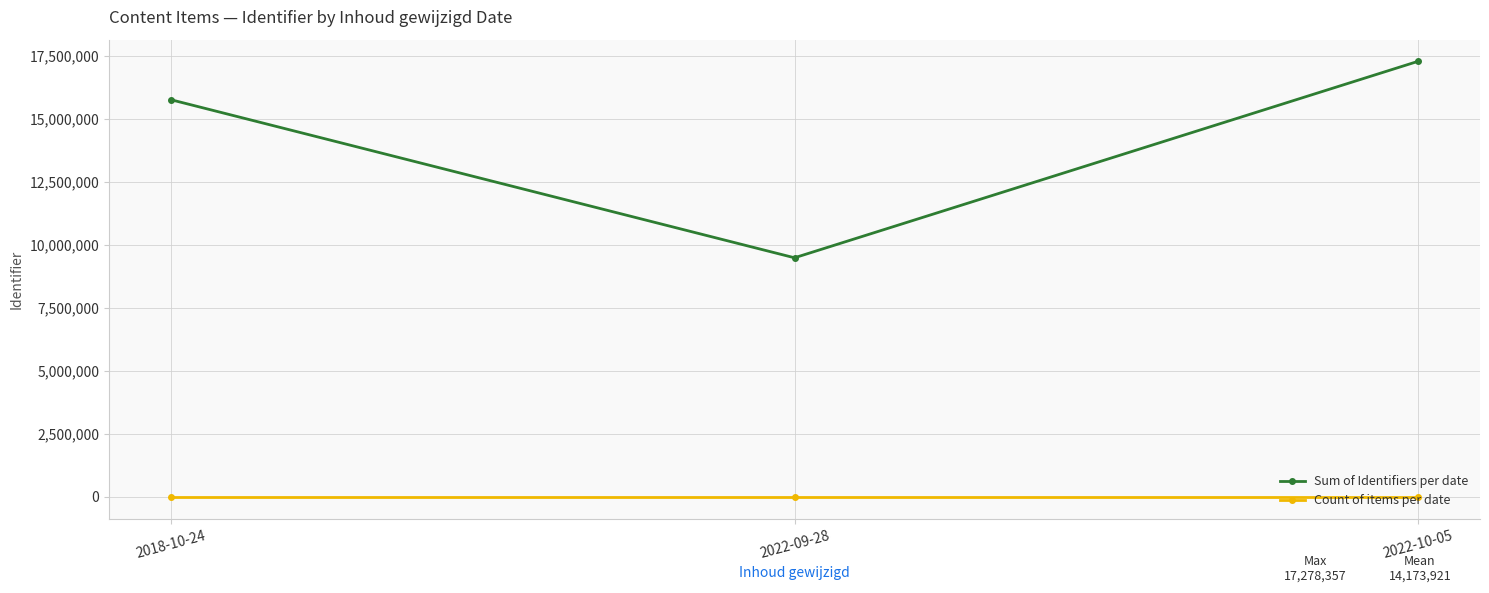

What is the spread (max minus min) of values at 2022-09-28?

9488127